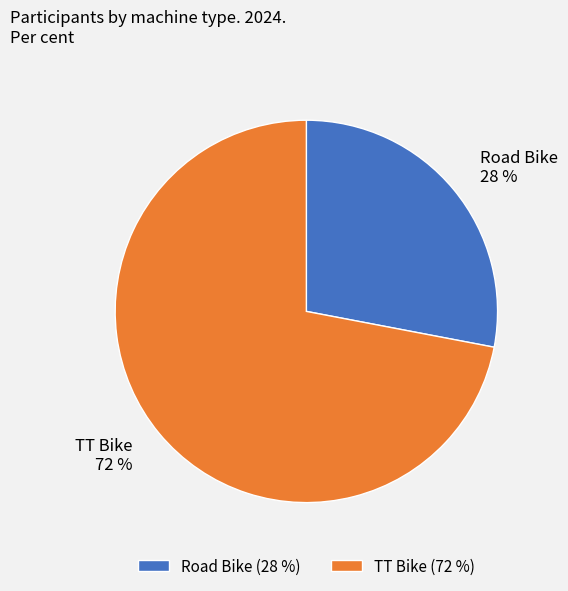

What is the ratio of the value at TT Bike to the value at Road Bike?

2.6